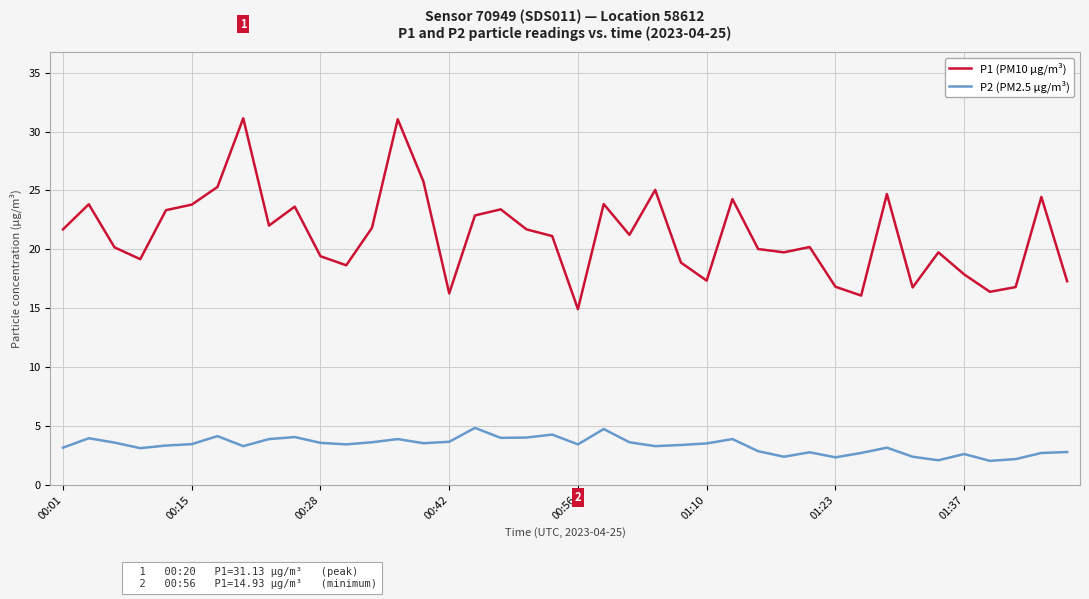

Which series has the largest total across all categories?

P1 (PM10 µg/m³)